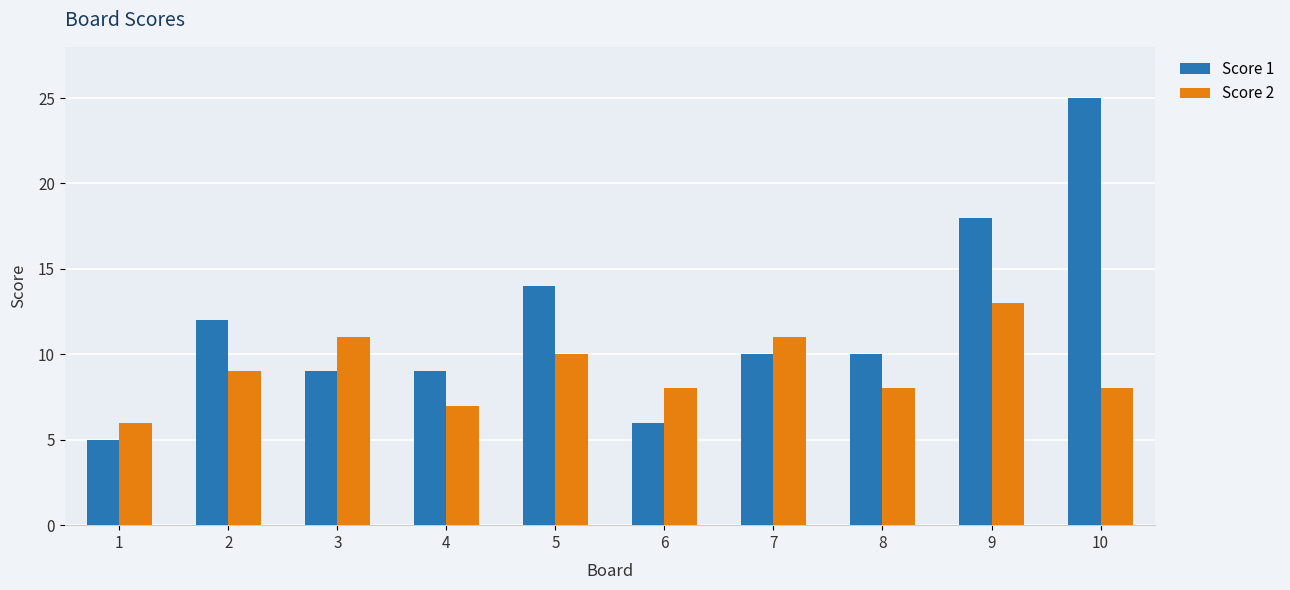

What is the difference between the highest and lowest values at 9?

5